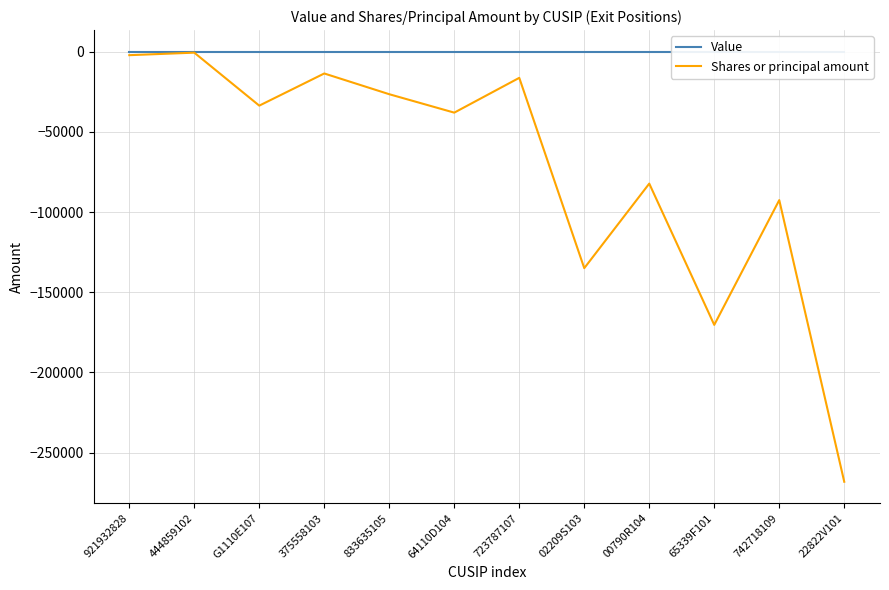

Does the chart have visible grid lines?

Yes